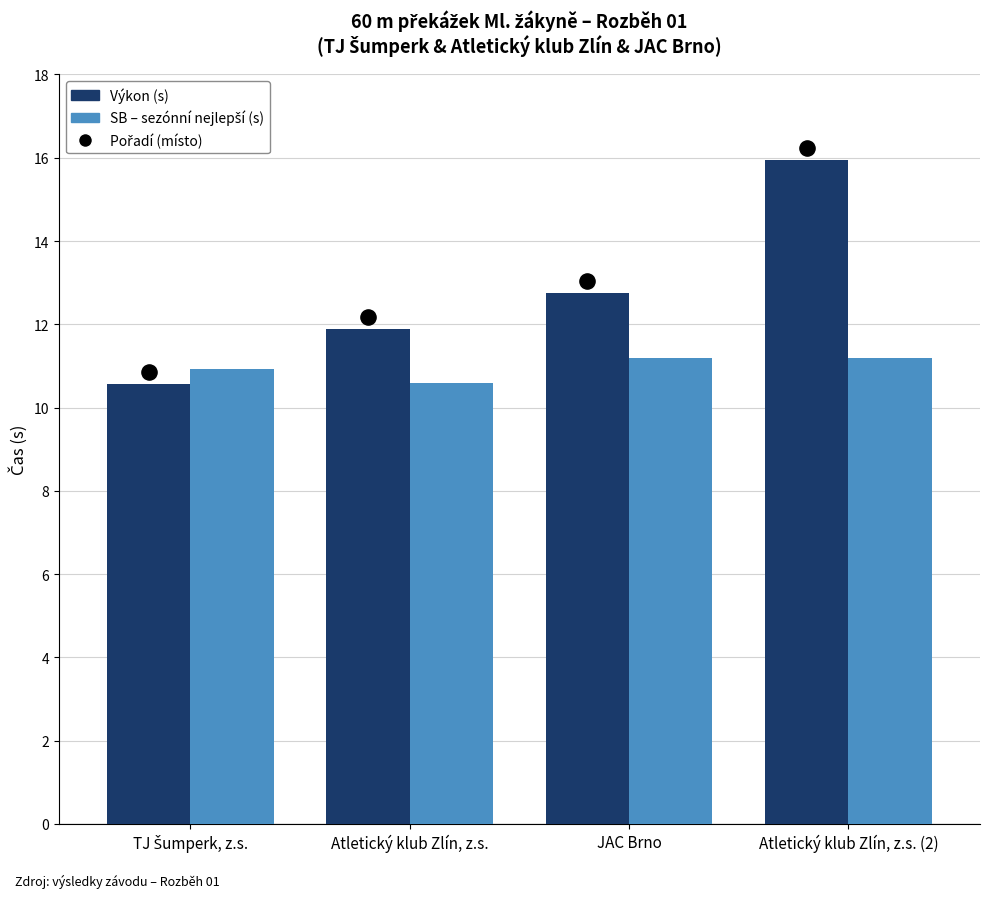

Which series has the largest total across all categories?

Pořadí (místo)